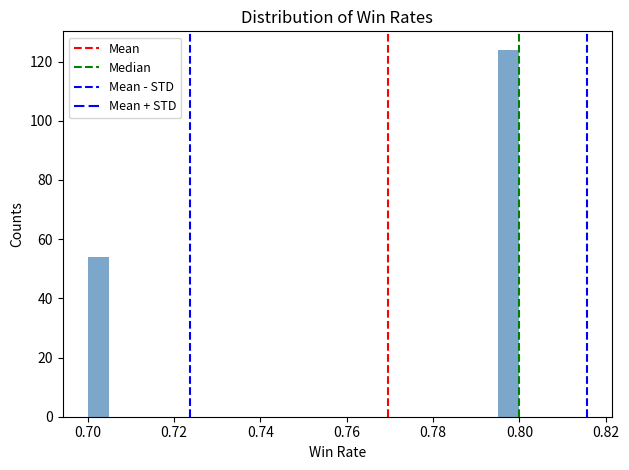

Around what value on the x-axis is the tallest bar? Give the approximate position of its centre, as read against the axis.

0.798